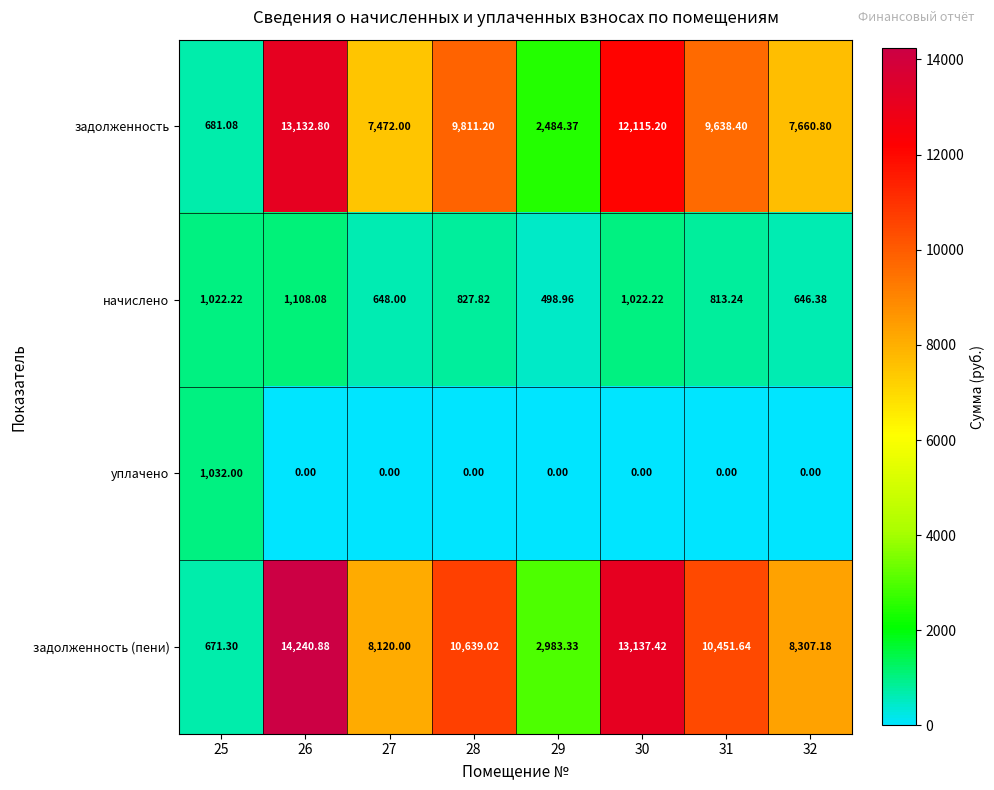

Is the value of уплачено at 29 greater than the value of задолженность (пени) at 25?

No